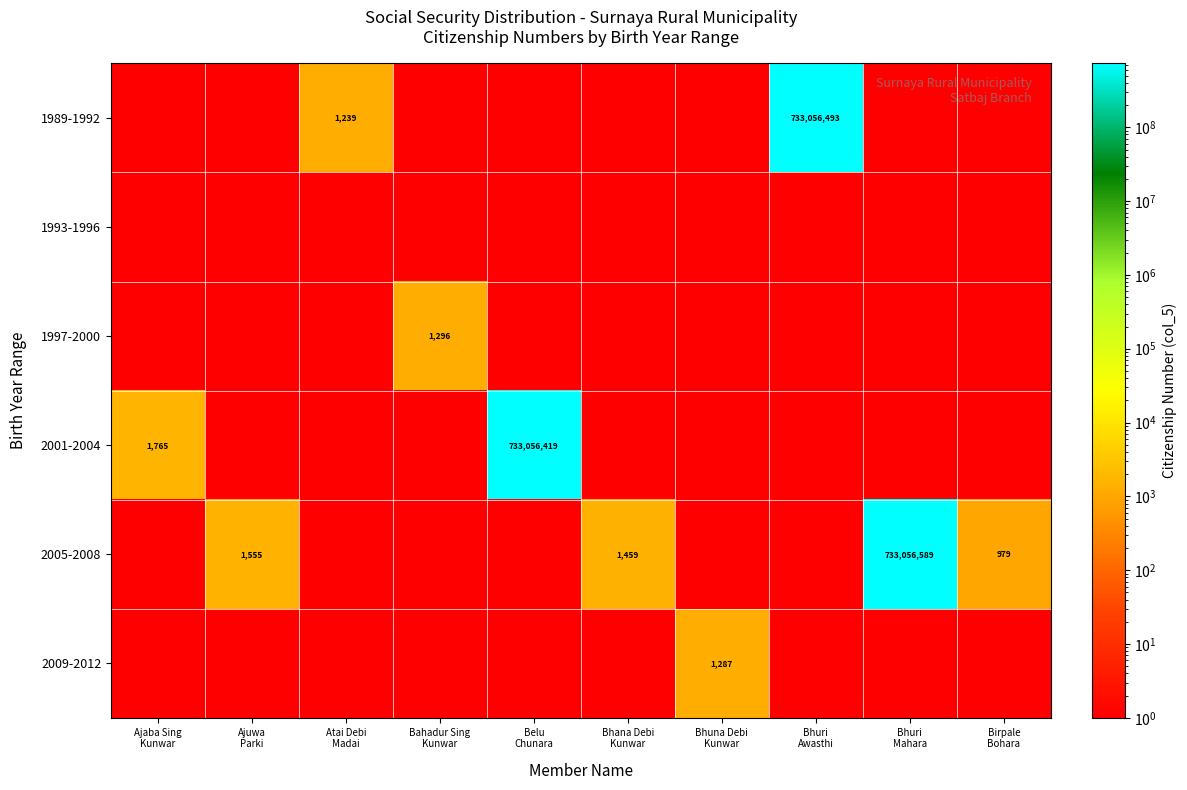

At which label does 1997-2000 reach its minimum?

Ajaba Sing Kunwar